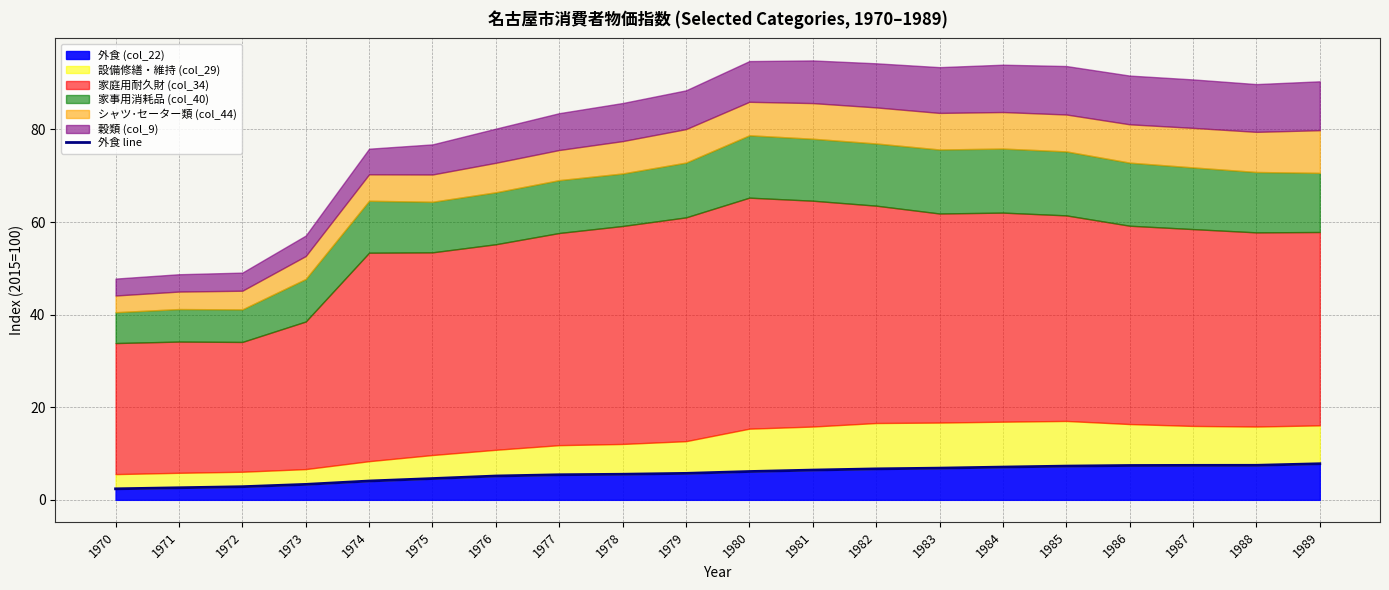

What is the smallest value displayed?

2.4